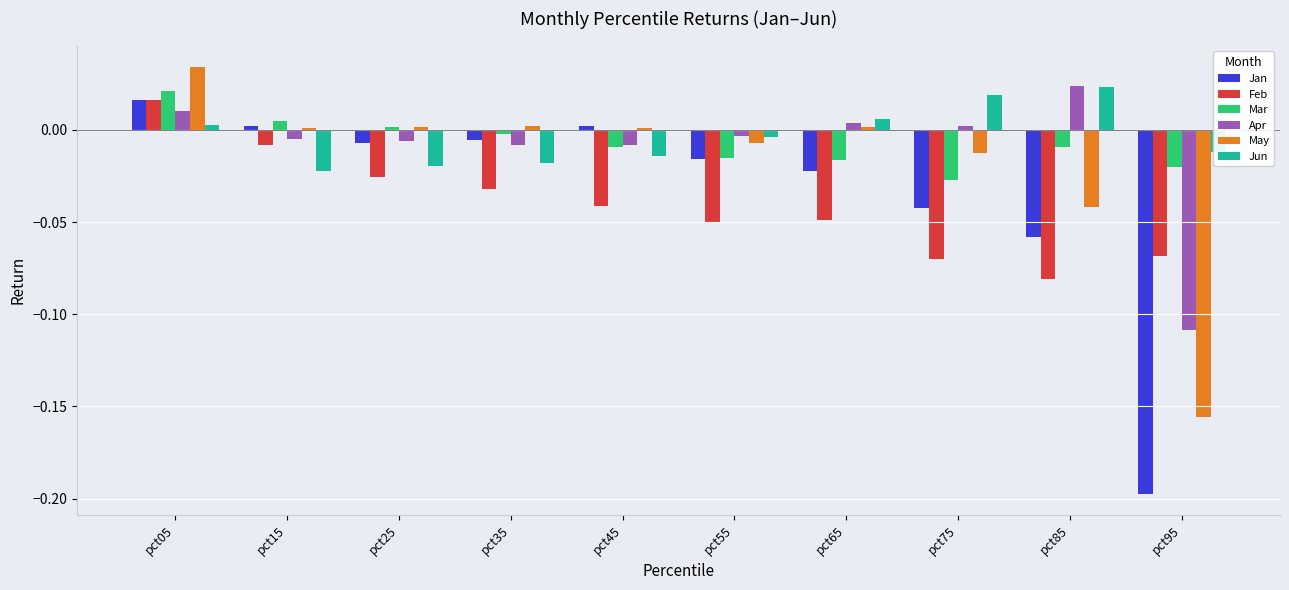

Which series has the widest spread of values?

Jan